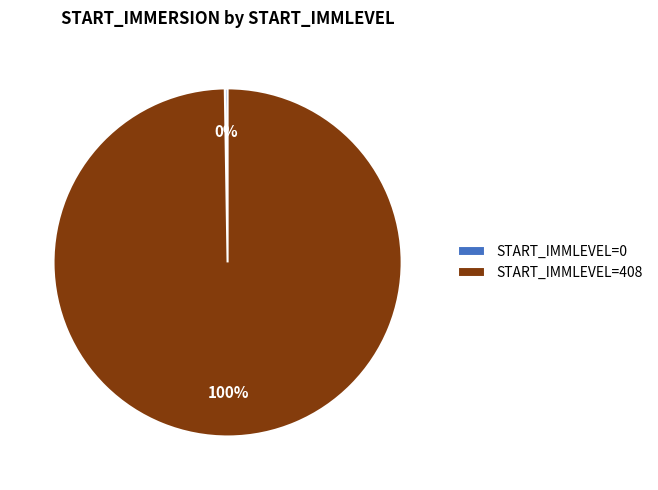

True or false: START_IMMLEVEL=408 accounts for 94% of the total.

False